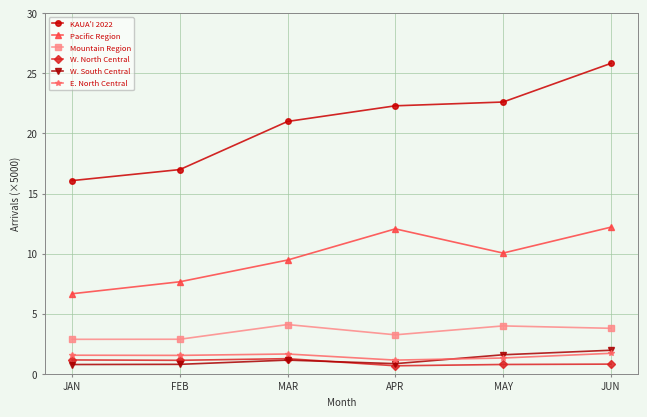

True or false: Pacific Region has a value of 15.7 at MAY.

False